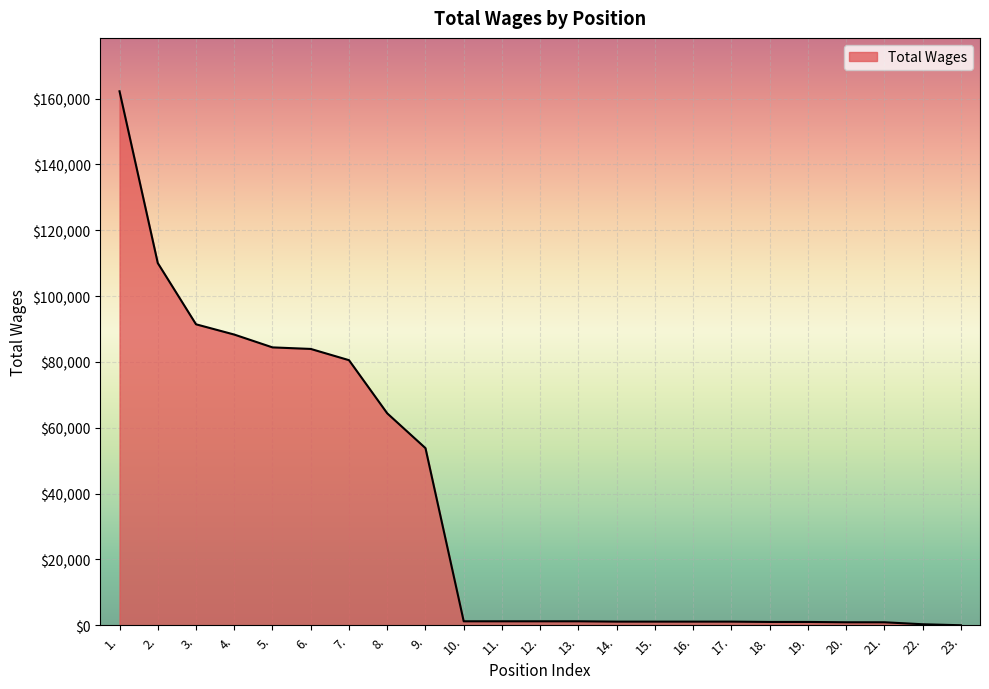

Between 9. and 3., which is larger?

3.